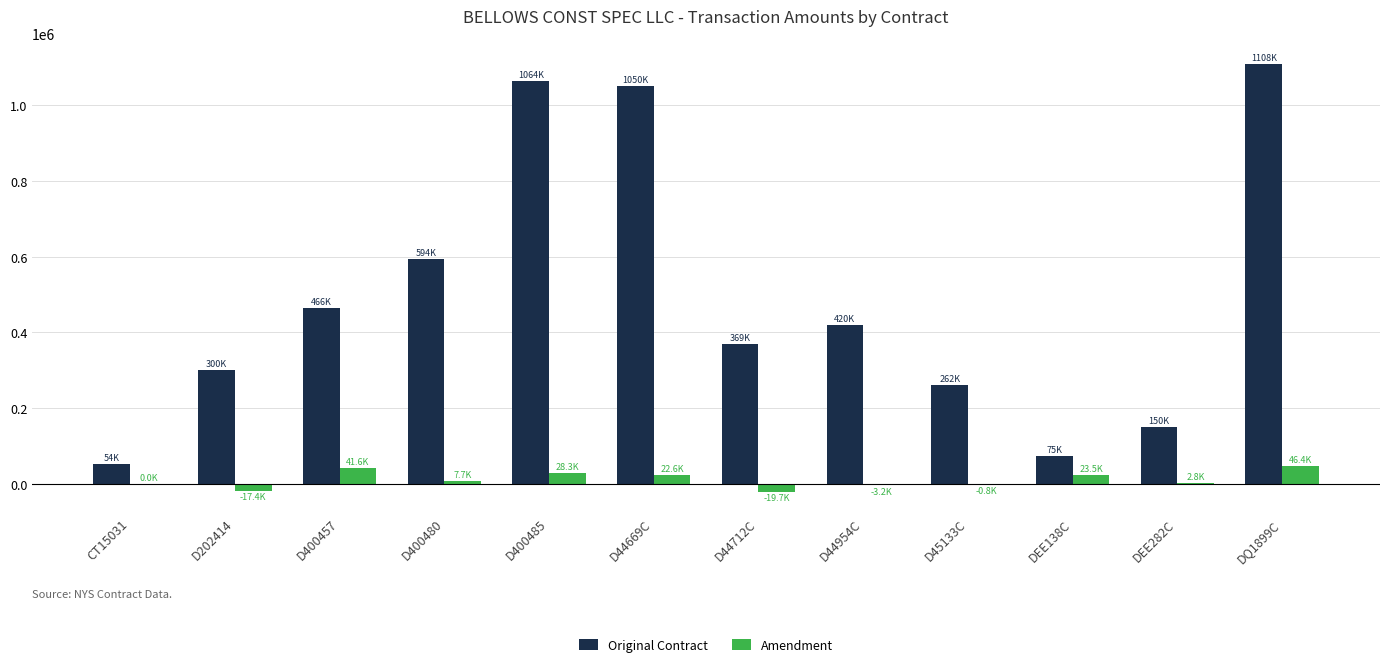

At which category is the sum across all series the highest?

DQ1899C